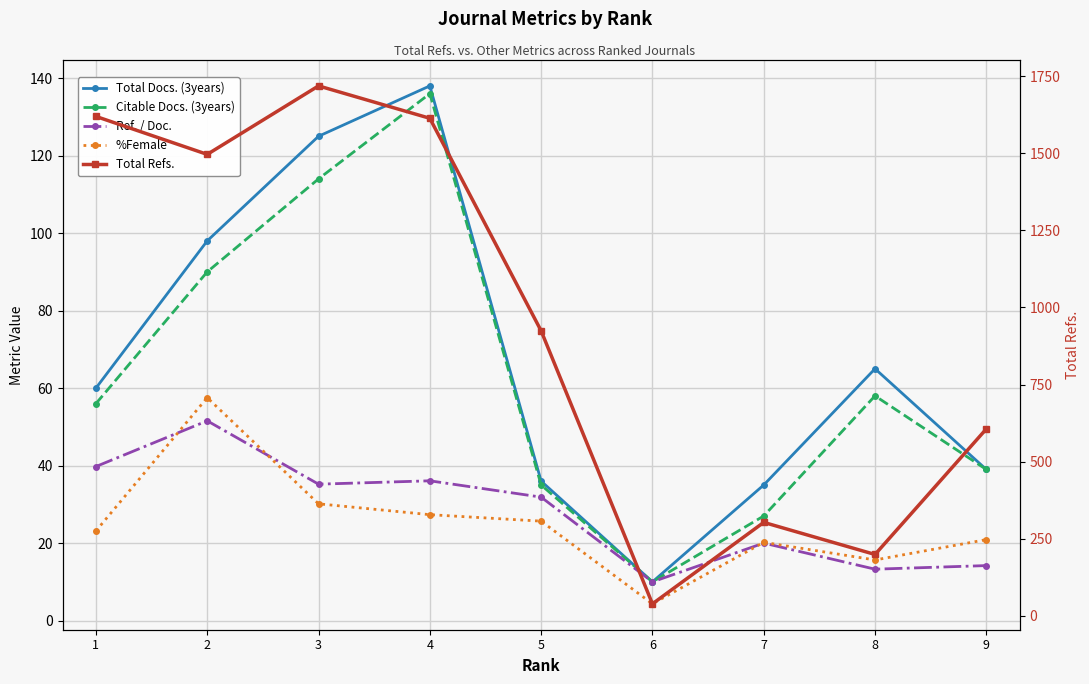

List the series in order of their peak value, highest first.

Total Refs., Total Docs. (3years), Citable Docs. (3years), %Female, Ref. / Doc.